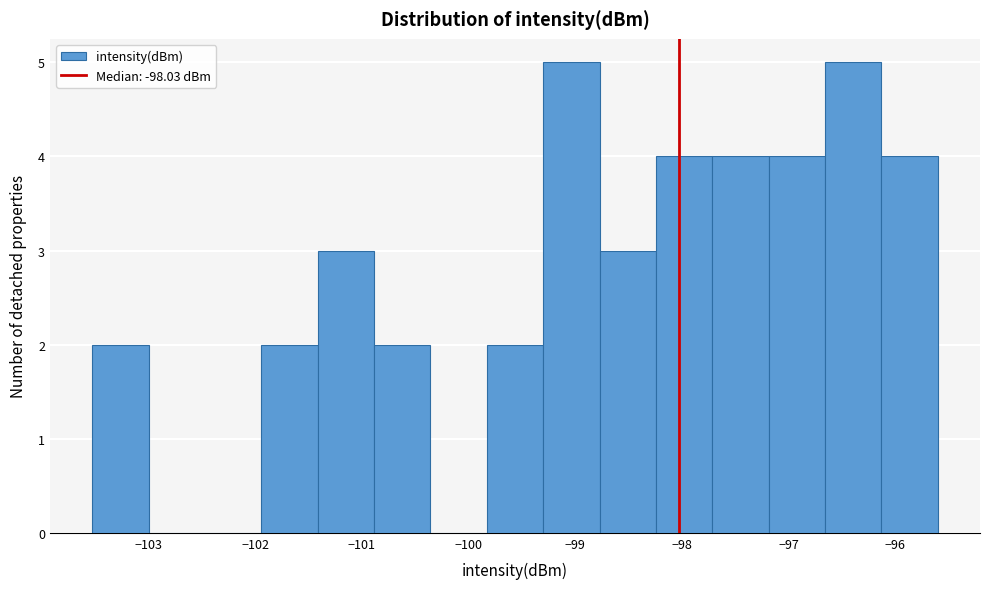

Reading left to right, transcribe this chart: for each bar, give the range it covers on the x-axis and its height. Neither the bar edges nor the heights are printed on the chart, so give them approximately, as read against the axes.

-103.5 to -103.0: 2
-103.0 to -102.5: 0
-102.5 to -101.9: 0
-101.9 to -101.4: 2
-101.4 to -100.9: 3
-100.9 to -100.4: 2
-100.4 to -99.8: 0
-99.8 to -99.3: 2
-99.3 to -98.8: 5
-98.8 to -98.2: 3
-98.2 to -97.7: 4
-97.7 to -97.2: 4
-97.2 to -96.7: 4
-96.7 to -96.1: 5
-96.1 to -95.6: 4